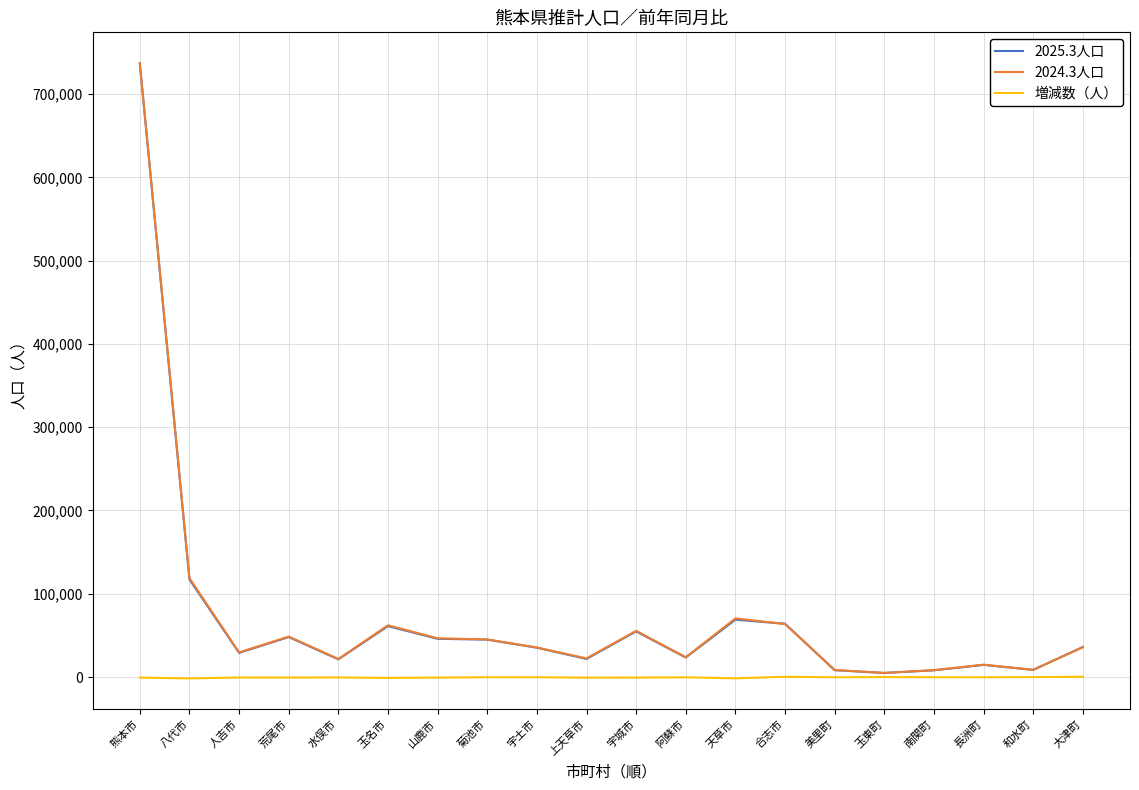

Which series has the widest spread of values?

2024.3人口